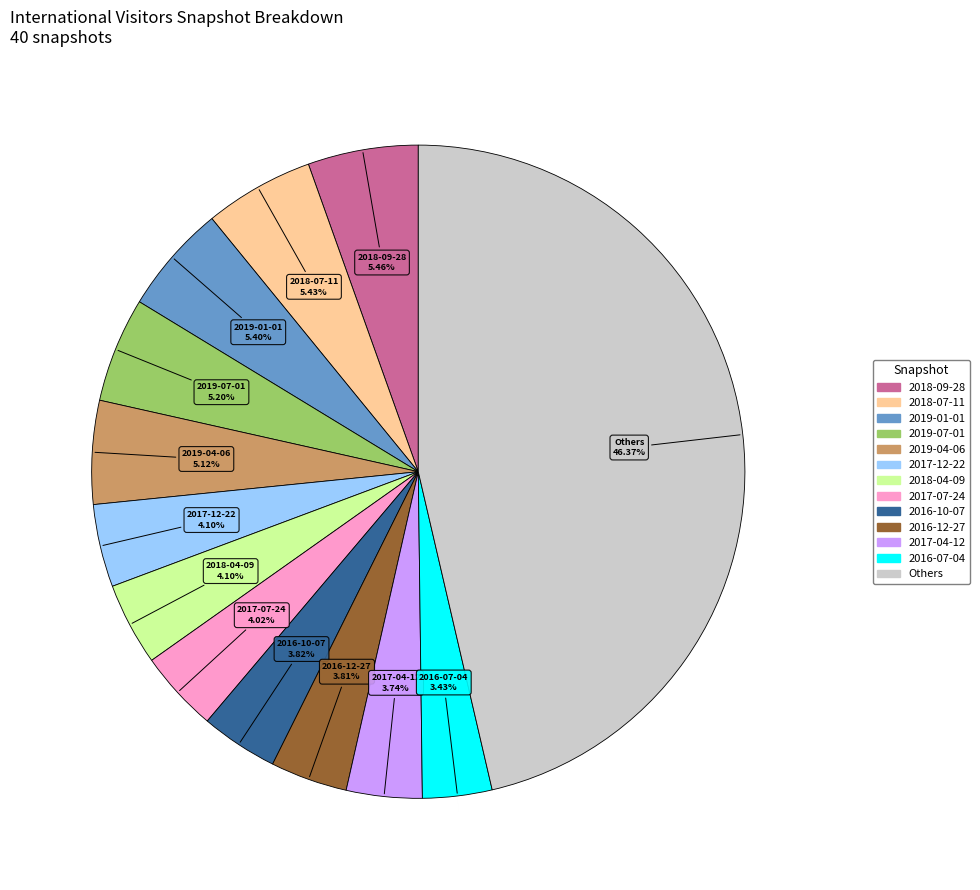

How many slices are in this pie chart?

13